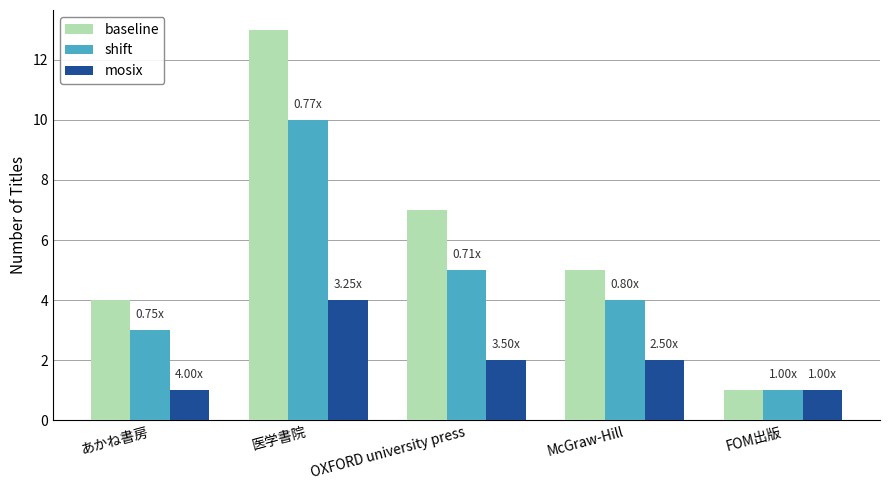

What is the difference between the second highest and second lowest values in the shift series?

2